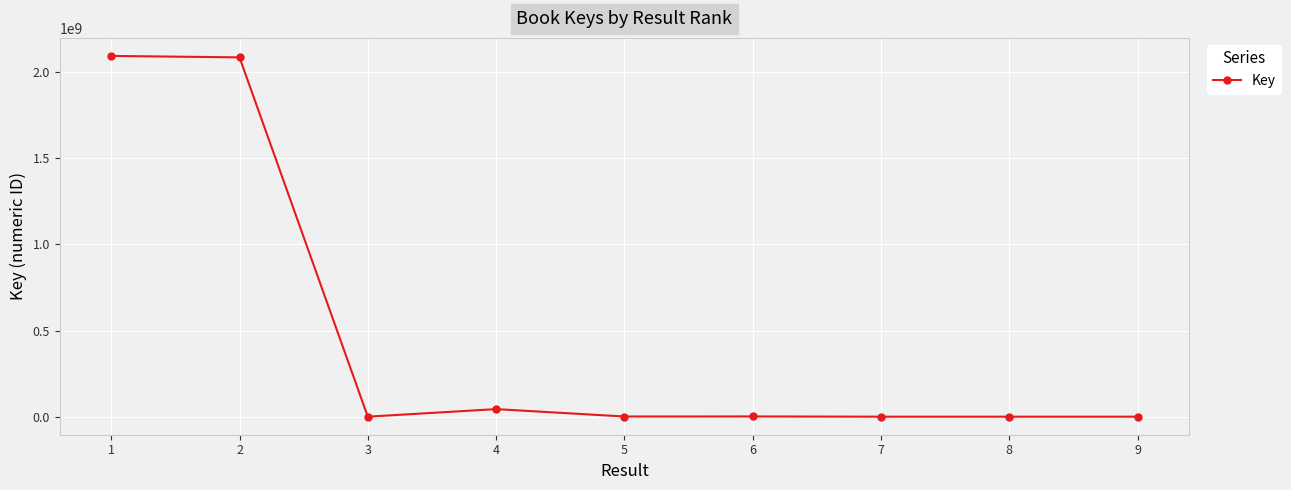

What is the difference between the maximum and second lowest values?

2093855167